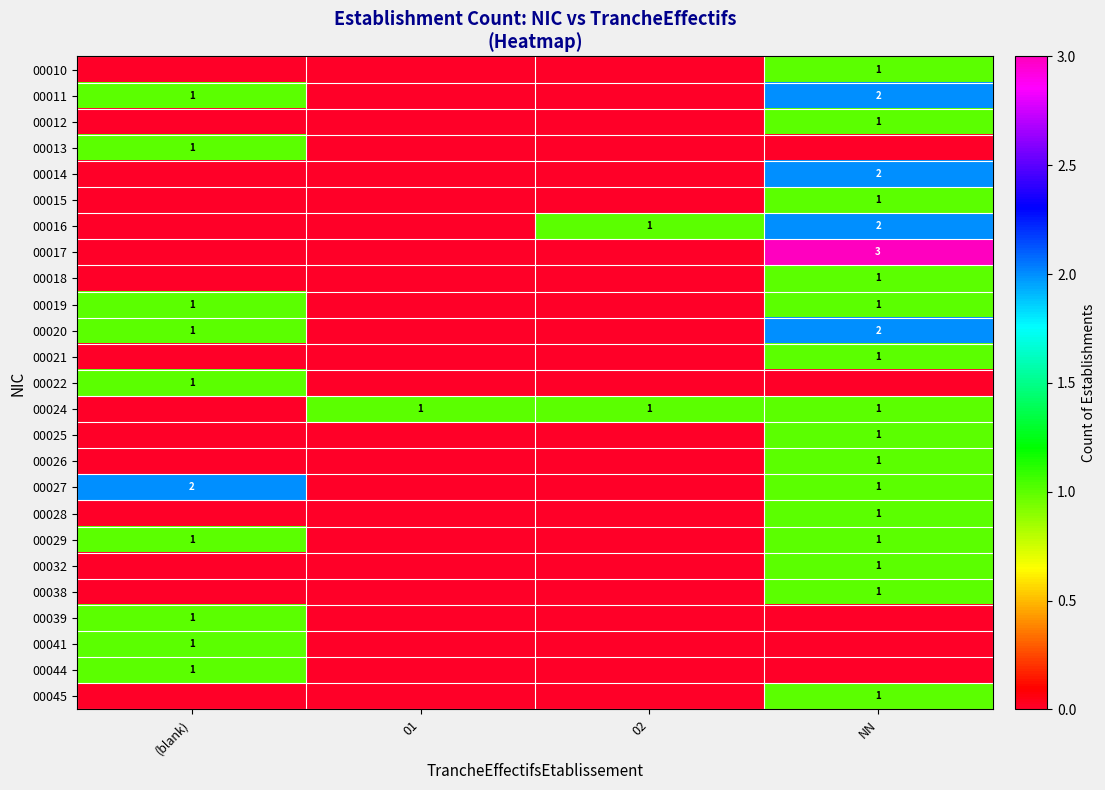

The value of 00029 at (blank) is 1. True or false?

True